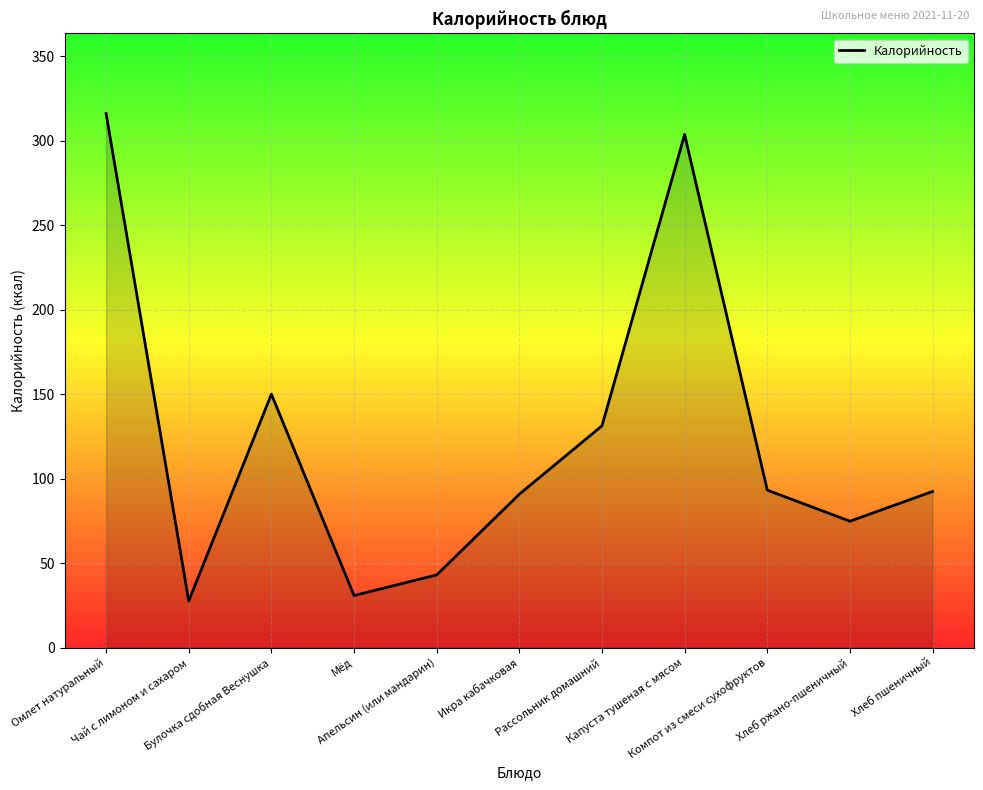

True or false: the data has more than 2 interior local peaks.

False